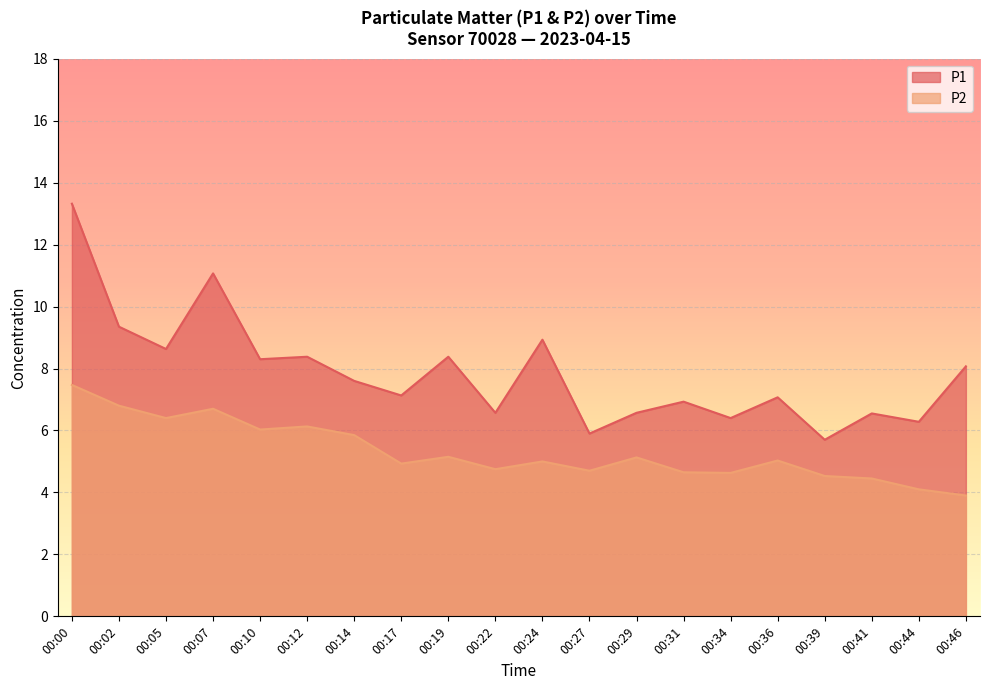

What is the difference between the highest and lowest values at 00:22?

1.8